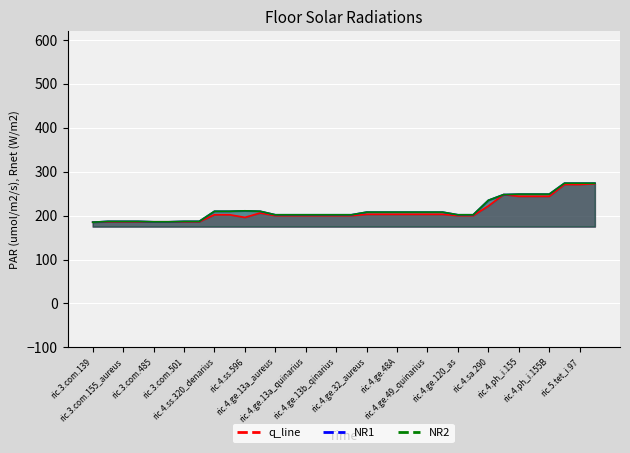

Does the chart display data point markers on the line(s)?

No